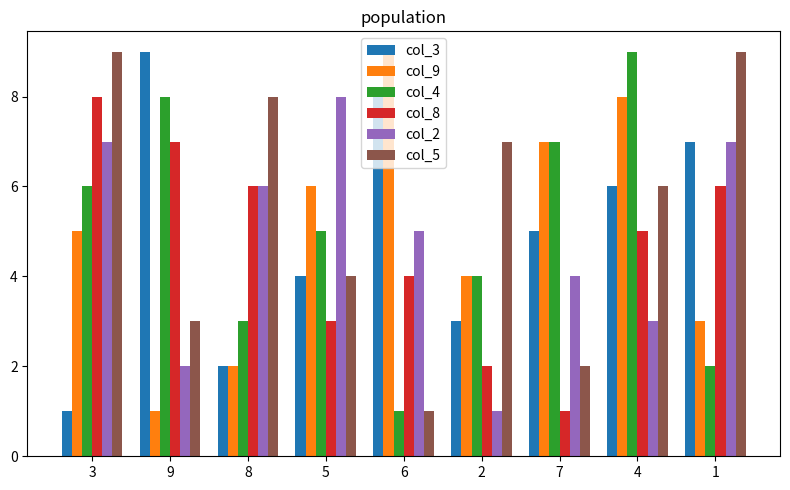

Is it true that col_3 equals 6 at 5?

False